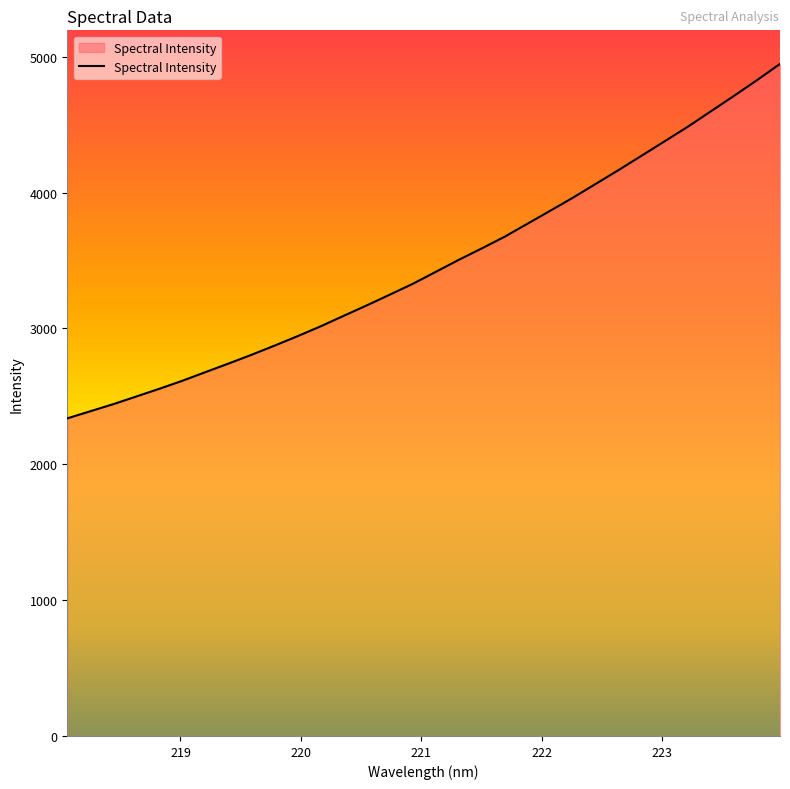

What is the greatest value displayed?

4946.5